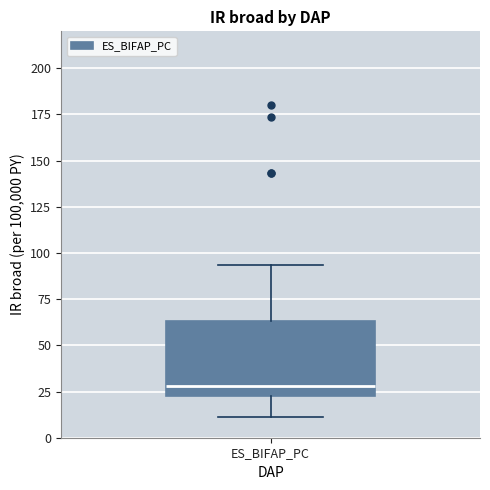

Transcribe this box plot: give where the median line is, the range the box spans, and where the two whiskers end, as read against the y-axis. The values are not printed on the chart, so give them approximately, as read against the axis.

median 30, box 20 to 65, whiskers 10 to 95